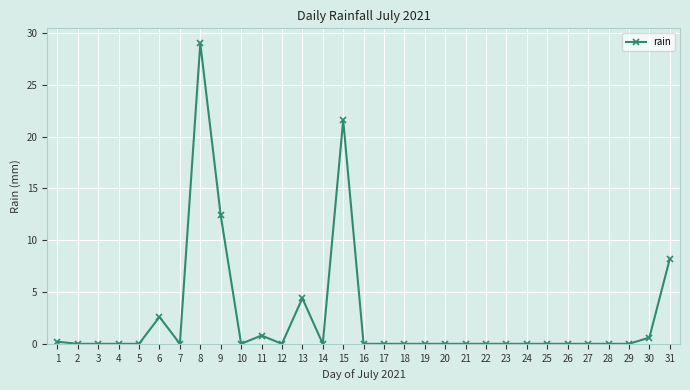

What is the value of the 8th point from the left?

29.0